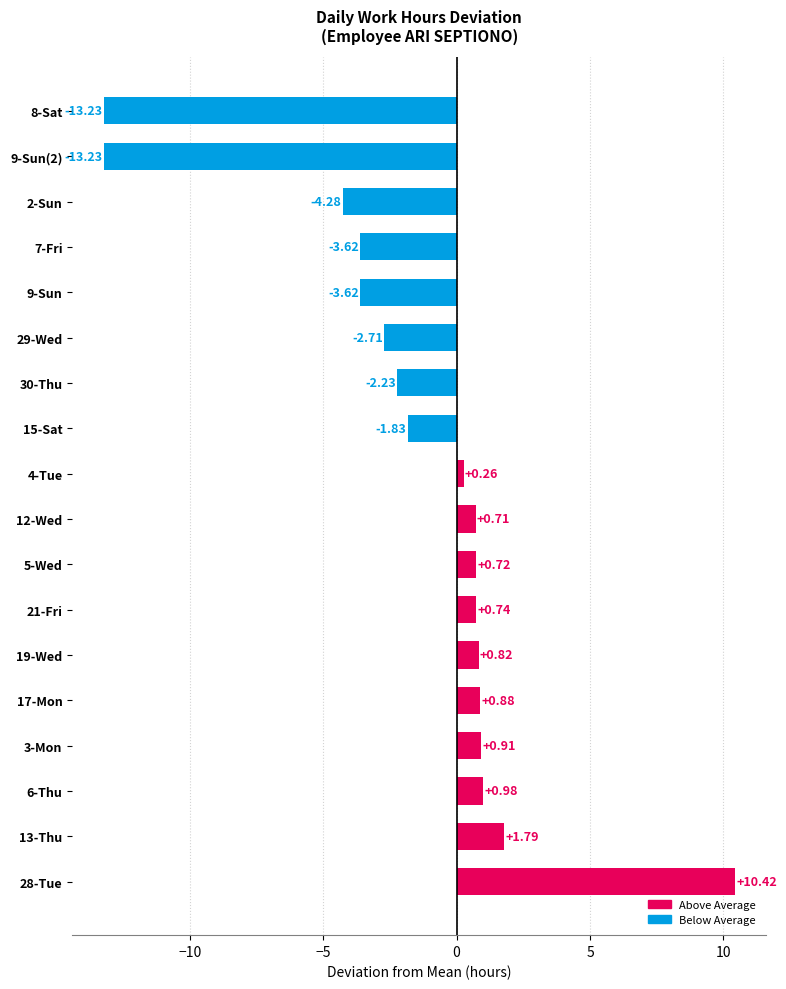

What is the sum of all values?

-26.5